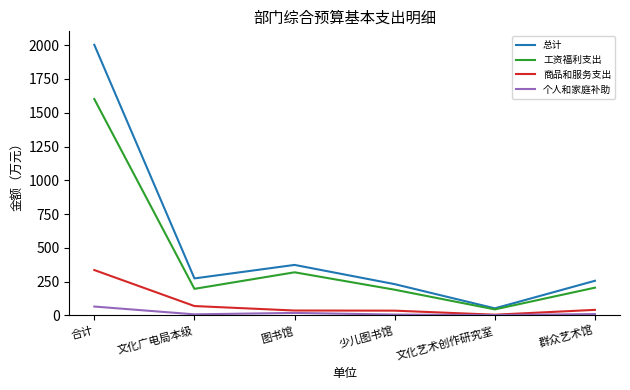

Which series has the largest range (max minus min)?

总计